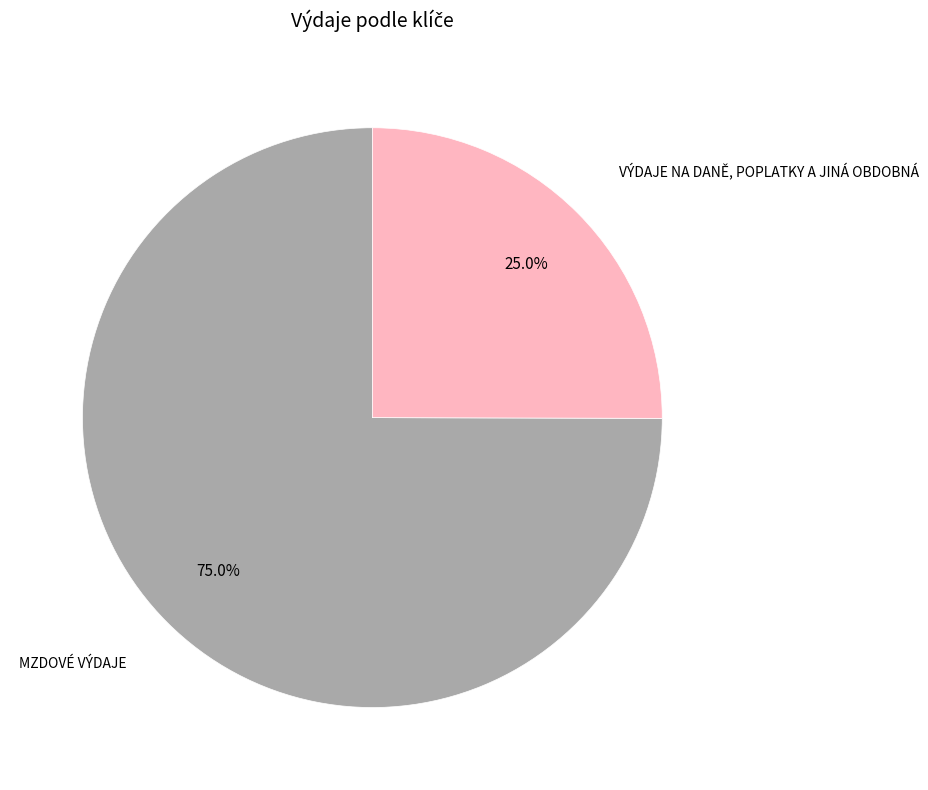

Is there a majority slice in this chart?

Yes